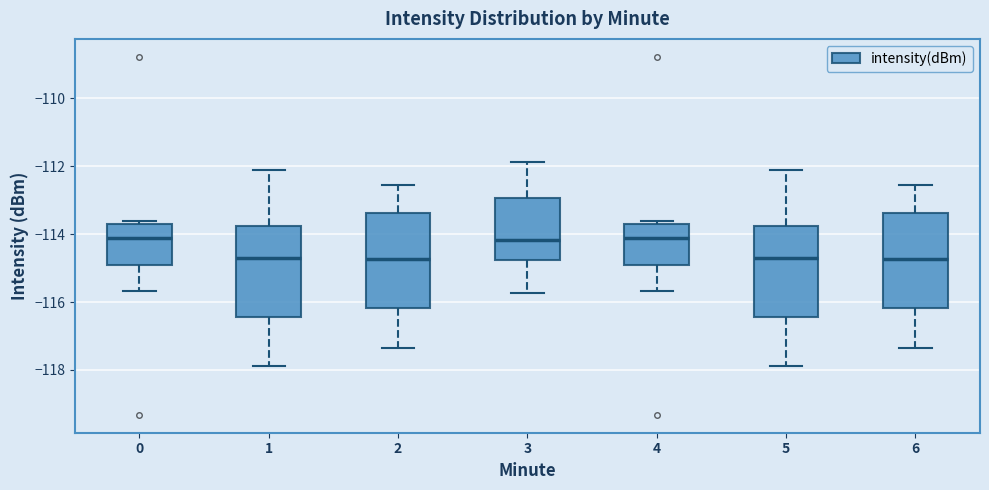

Reading left to right, read every box against the y-axis: the position of its median line, the range the box covers, and the ends of its whiskers. The values are not printed on the chart, so give them approximately, as read against the axis.

0: median -114.2, box -115.0 to -113.8, whiskers -115.6 to -113.6
1: median -114.8, box -116.4 to -113.8, whiskers -117.8 to -112.0
2: median -114.8, box -116.2 to -113.4, whiskers -117.4 to -112.6
3: median -114.2, box -114.8 to -113.0, whiskers -115.8 to -111.8
4: median -114.2, box -115.0 to -113.8, whiskers -115.6 to -113.6
5: median -114.8, box -116.4 to -113.8, whiskers -117.8 to -112.0
6: median -114.8, box -116.2 to -113.4, whiskers -117.4 to -112.6